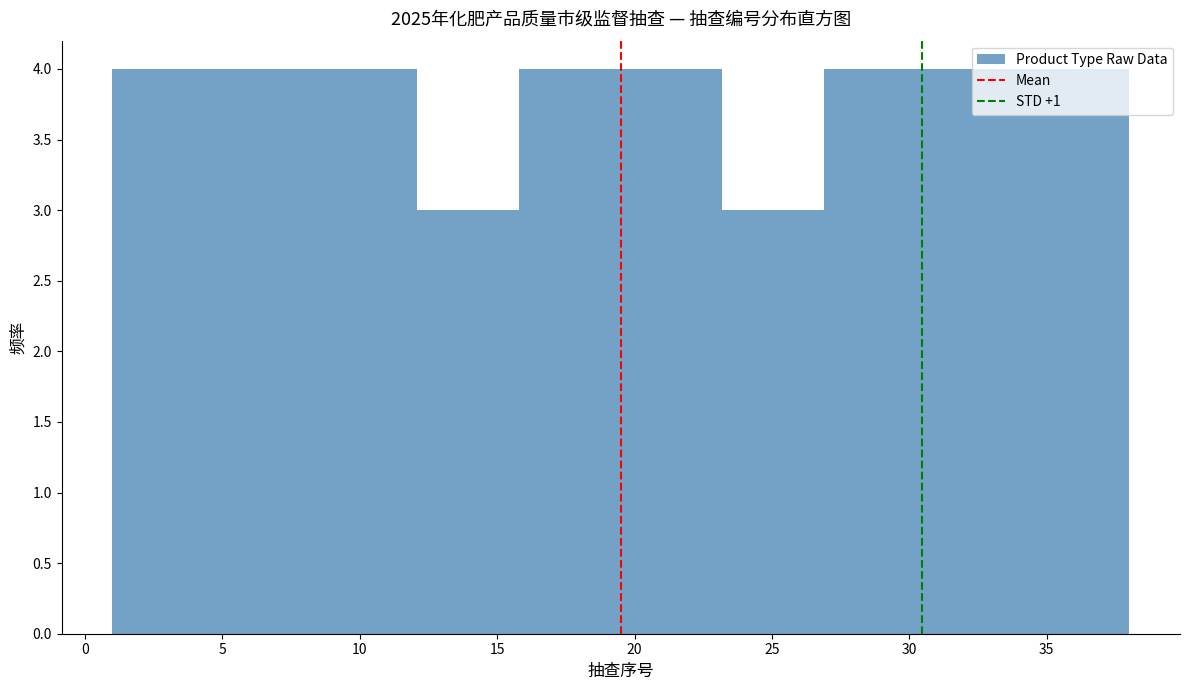

Reading left to right, list every bar in this chart as the range it spans on the x-axis followed by its height. Neither the bar edges nor the heights are printed on the chart, so give them approximately, as read against the axes.

1.0 to 4.7: 4
4.7 to 8.4: 4
8.4 to 12.1: 4
12.1 to 15.8: 3
15.8 to 19.5: 4
19.5 to 23.2: 4
23.2 to 26.9: 3
26.9 to 30.6: 4
30.6 to 34.3: 4
34.3 to 38.0: 4